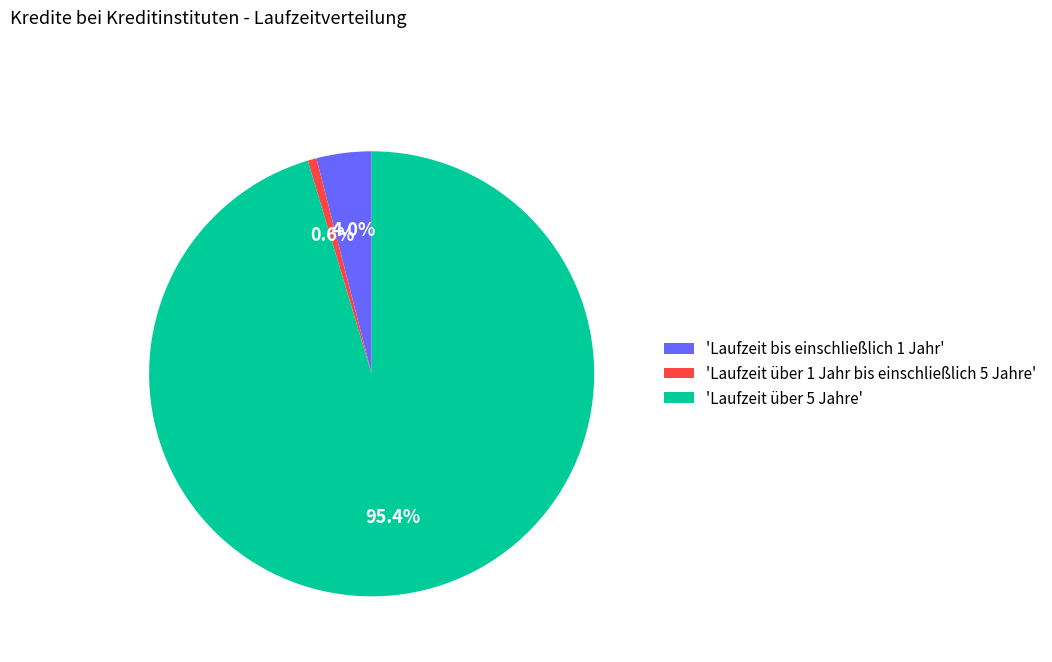

Combined, what portion of the pie is 'Laufzeit über 1 Jahr bis einschließlich 5 Jahre' and 'Laufzeit über 5 Jahre'?

96.0%